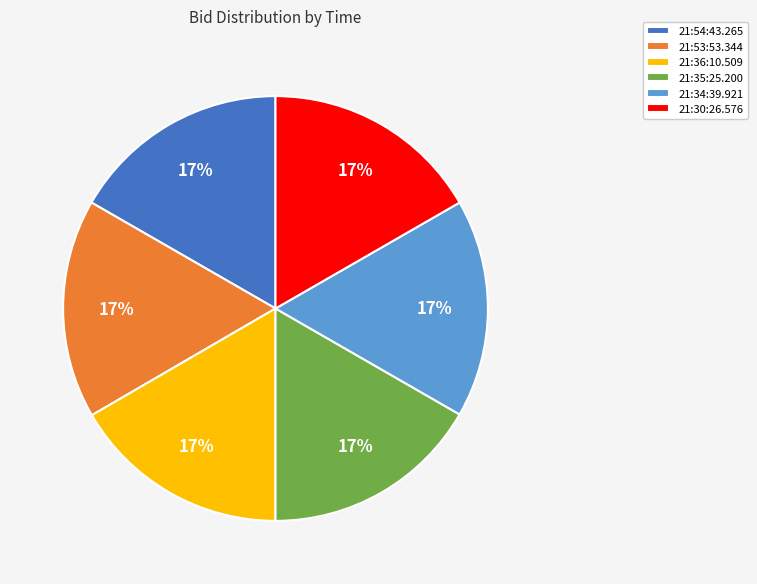

How many slices are in this pie chart?

6